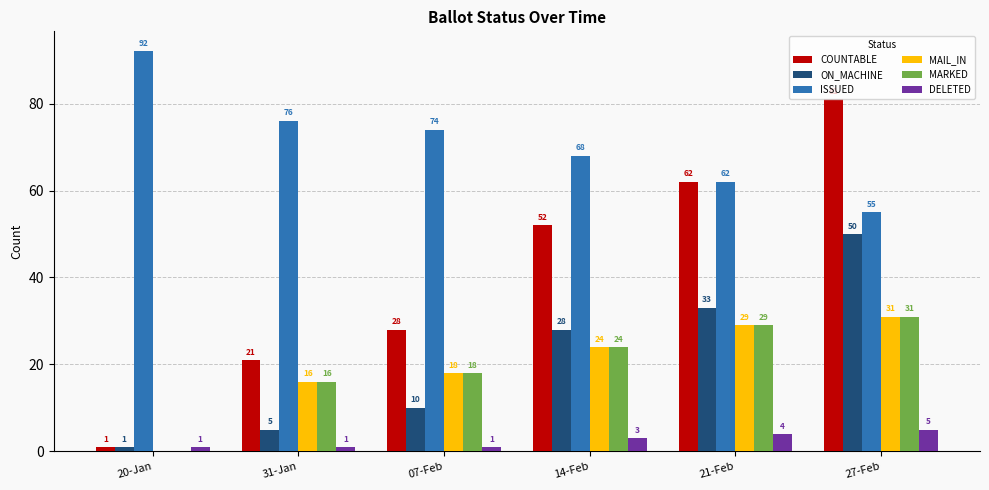

Which category has the highest value across all series?

20-Jan